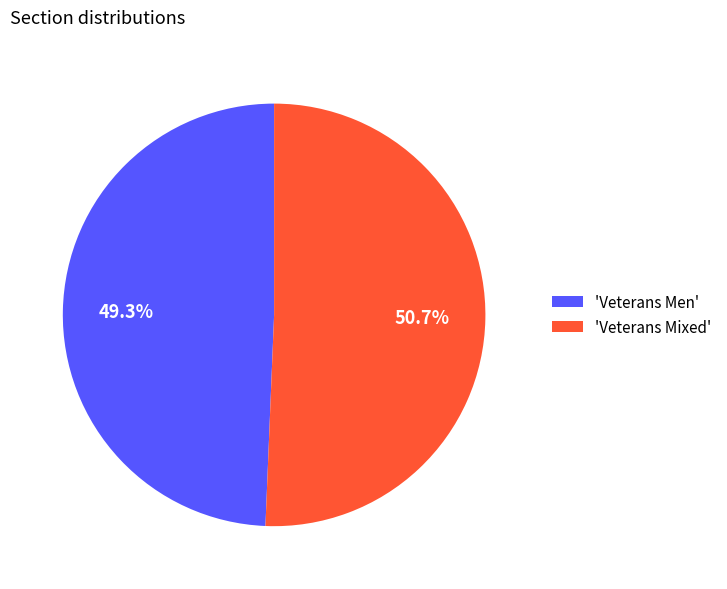

Which category accounts for the majority?

'Veterans Mixed'